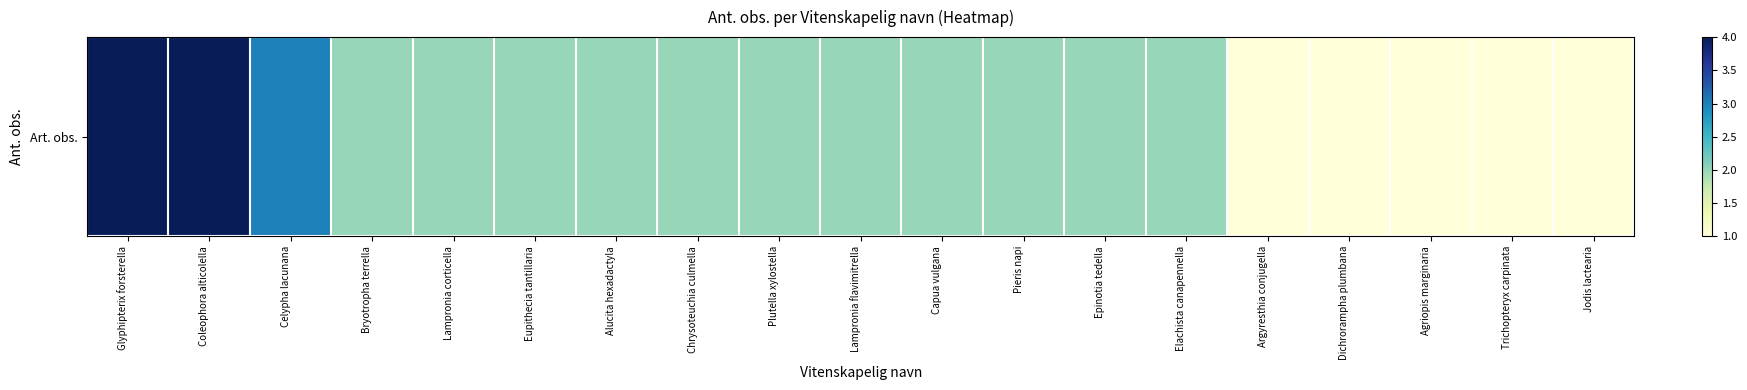

What is the ratio of the value at Argyresthia conjugella to the value at Coleophora alticolella?

0.2